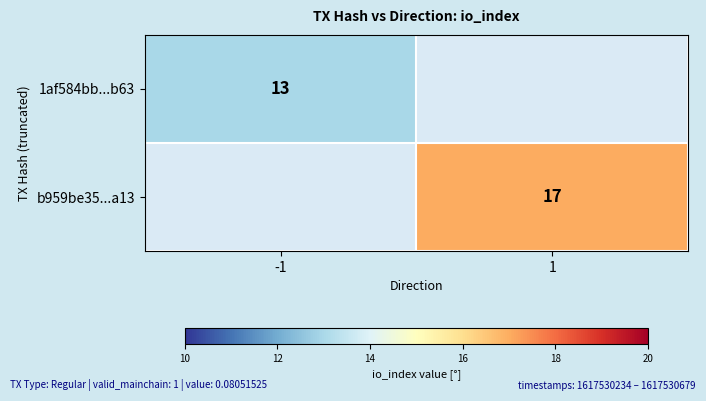

How many distinct data groups are displayed?

2